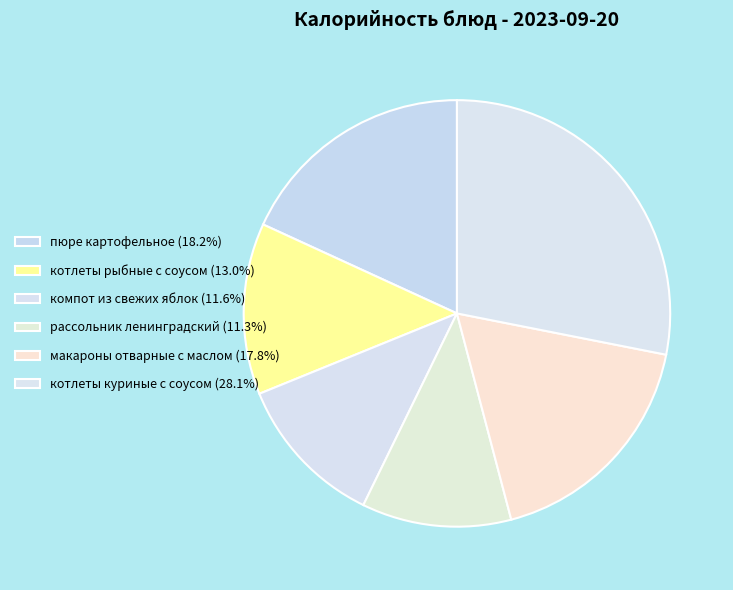

How many slices are in this pie chart?

6